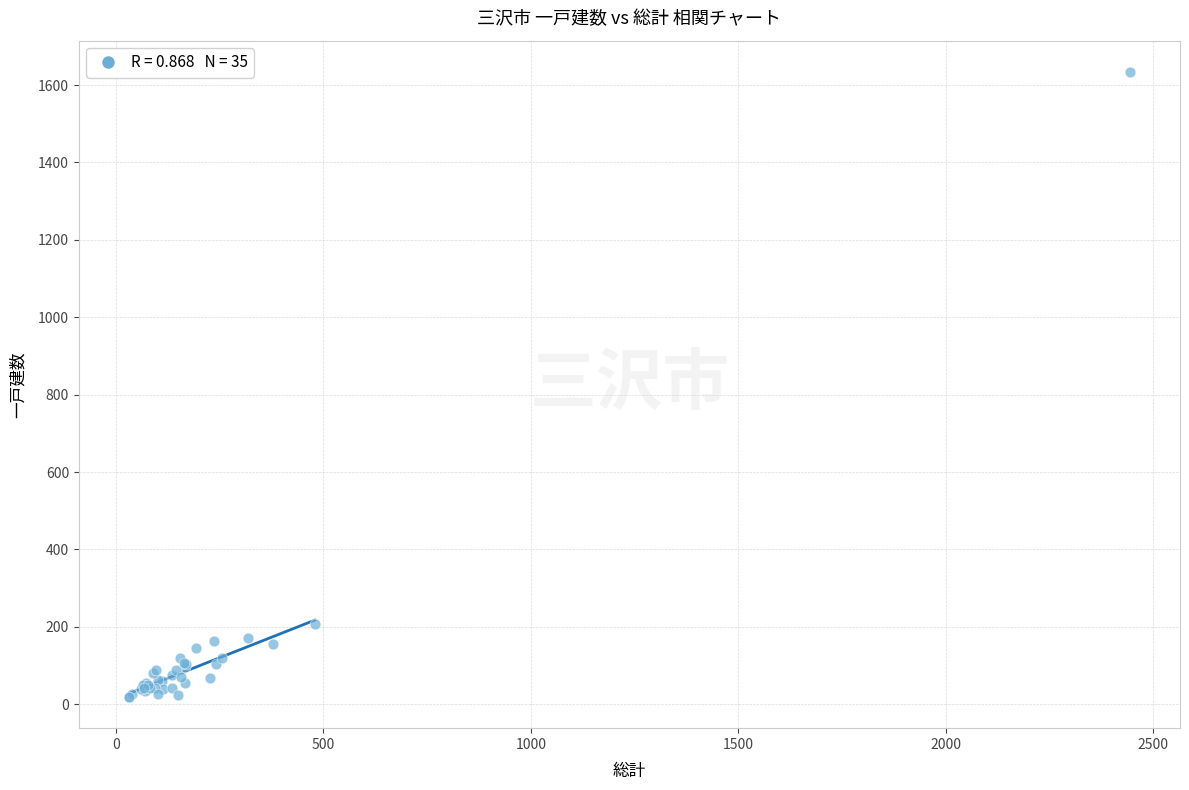

What Y value in the scatter plot is closest to 826?

207